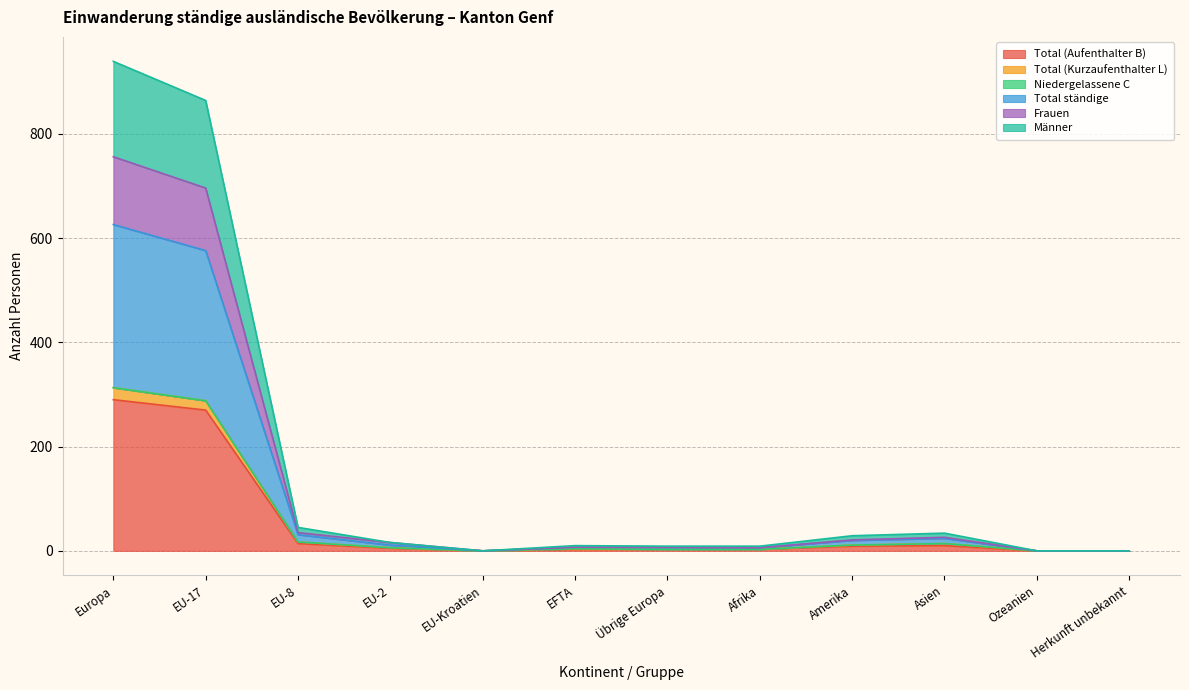

What is the greatest value displayed?

939